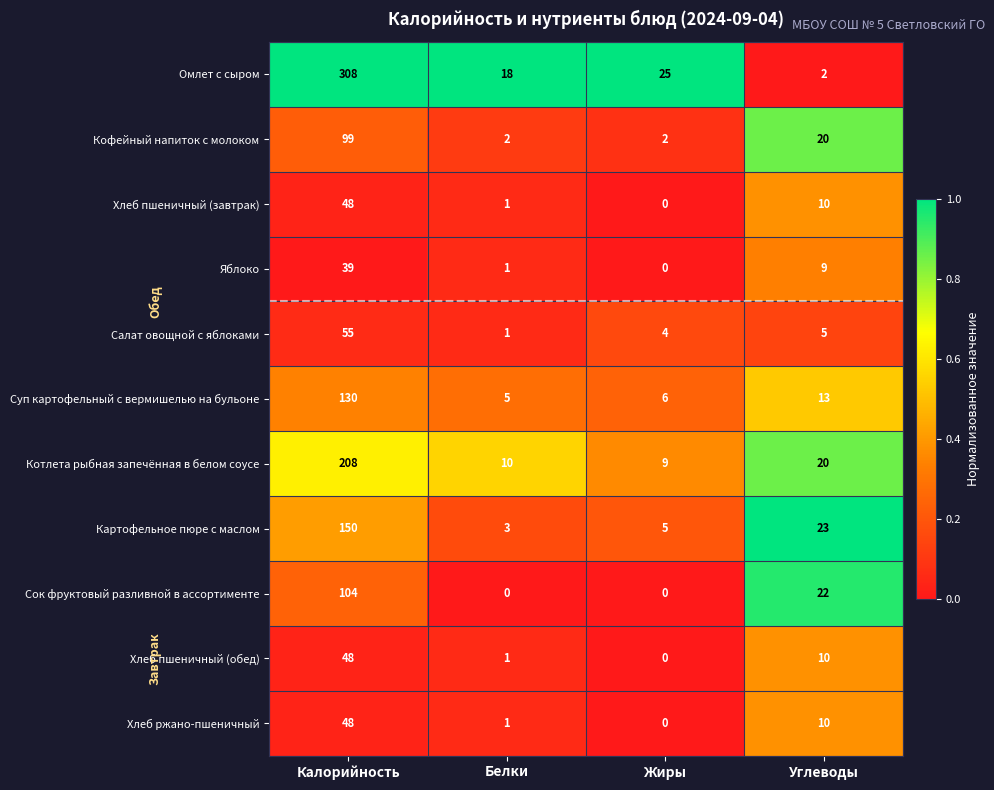

Which series changed the most between Калорийность and Углеводы?

Омлет с сыром